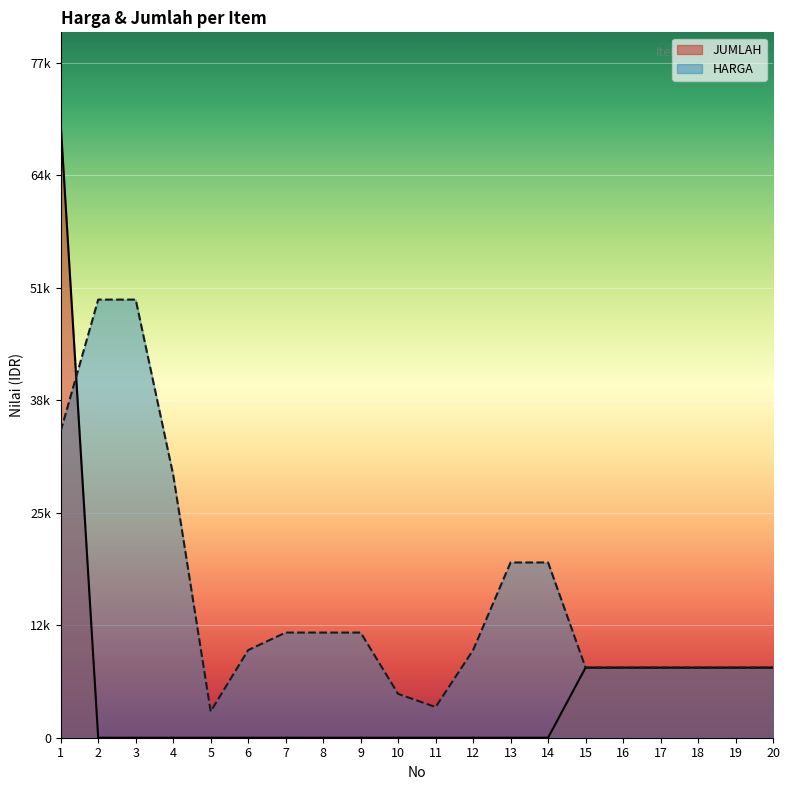

Is it true that HARGA equals 4325 at 5?

False